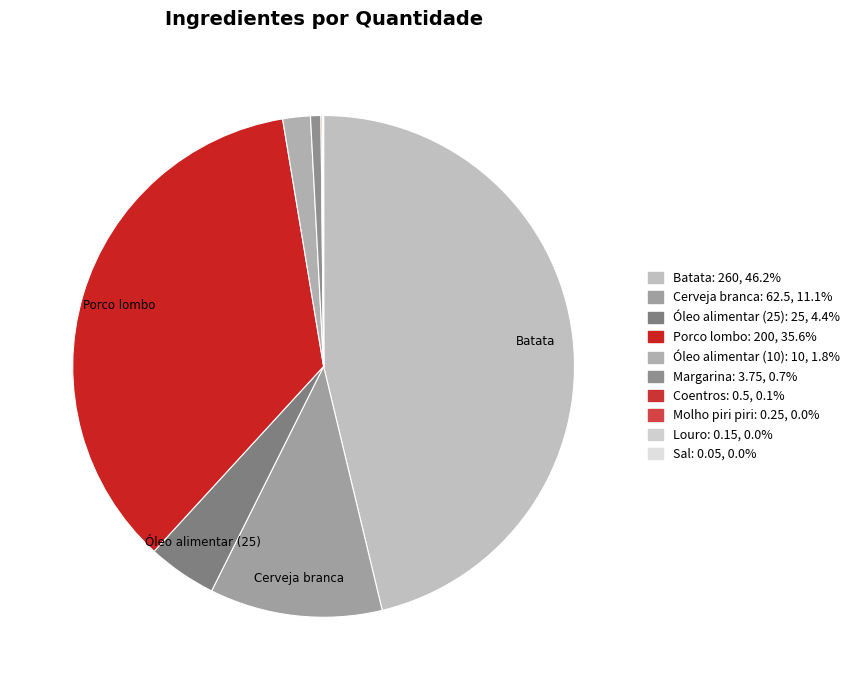

To the nearest percent, what is the average slice percentage?

10%